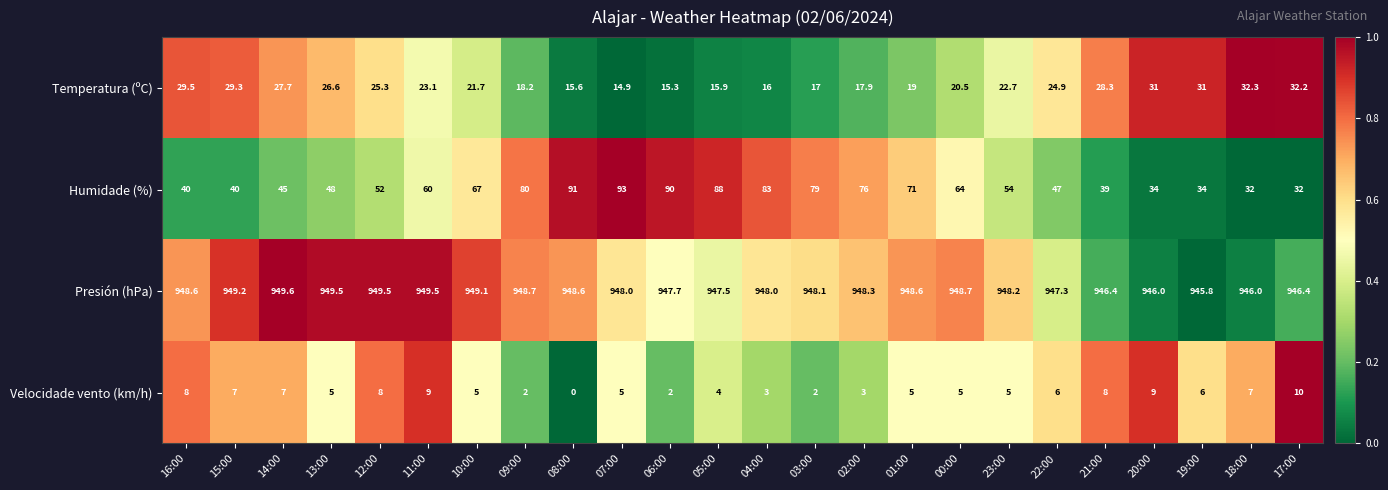

What is the average value of the Temperatura (ºC) series?

23.2